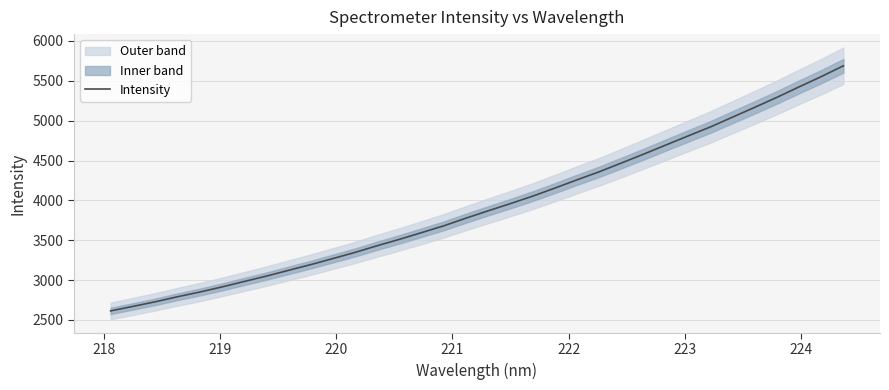

What is the maximum value for Intensity?

5687.5